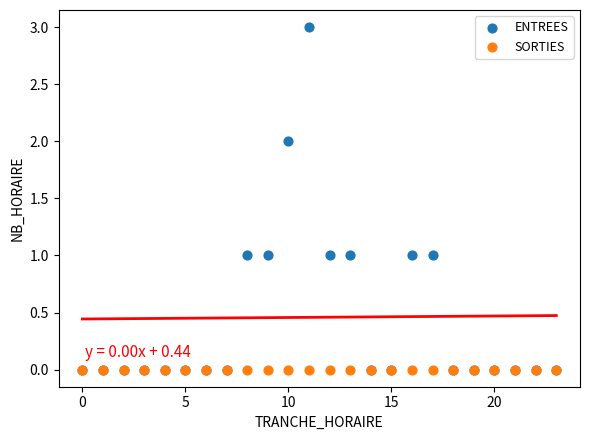

Which series reaches the maximum Y coordinate?

ENTREES